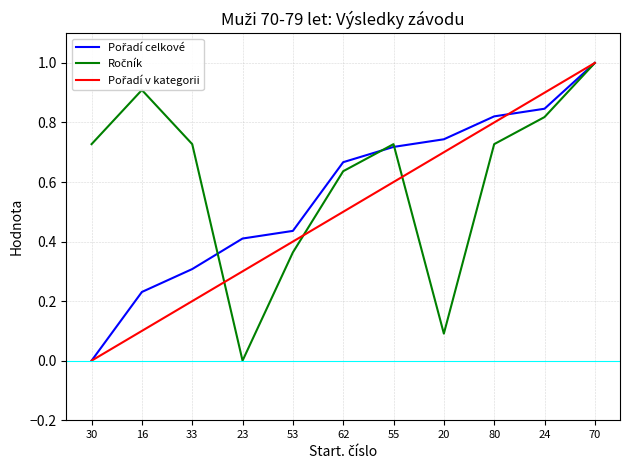

What is the maximum value shown in the chart?

1.0